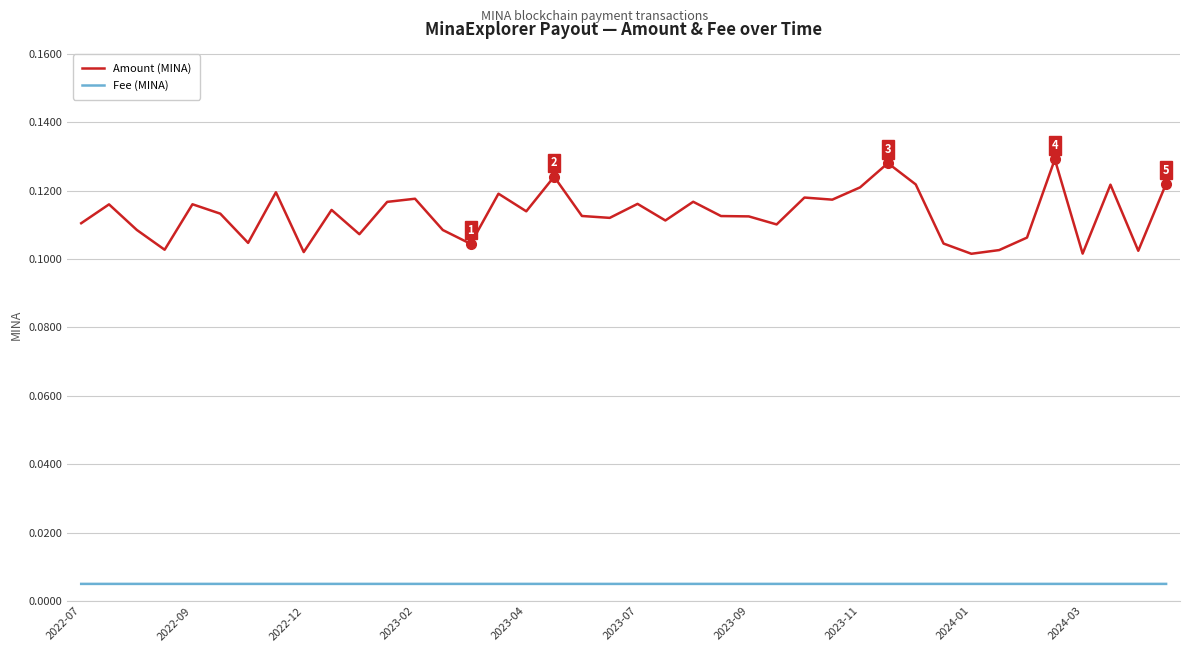

True or false: Fee (MINA) and Amount (MINA) cross at least once.

False